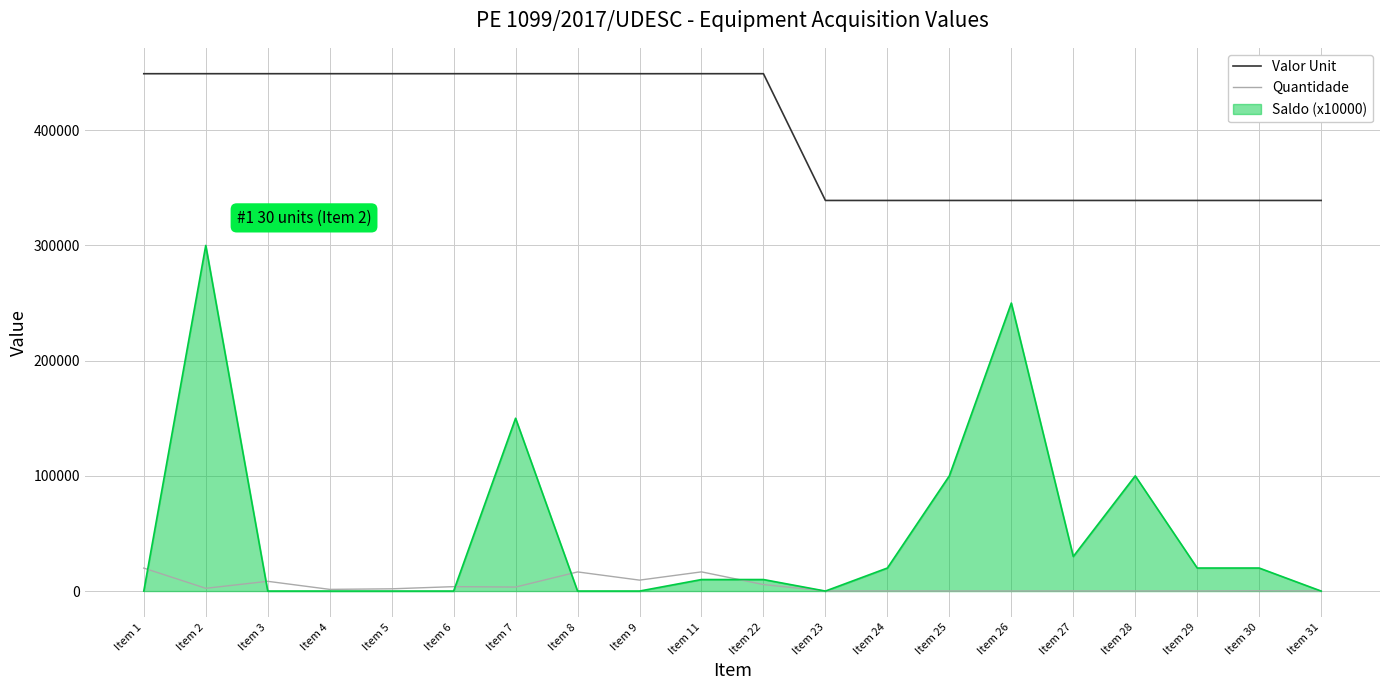

Which series has the widest spread of values?

Saldo (x10000)